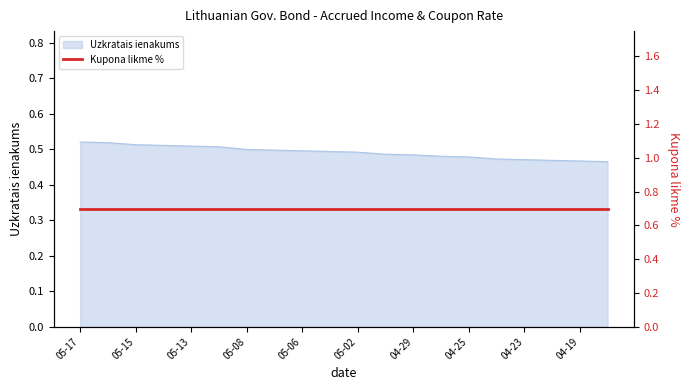

Count the number of categories in the chart.

20